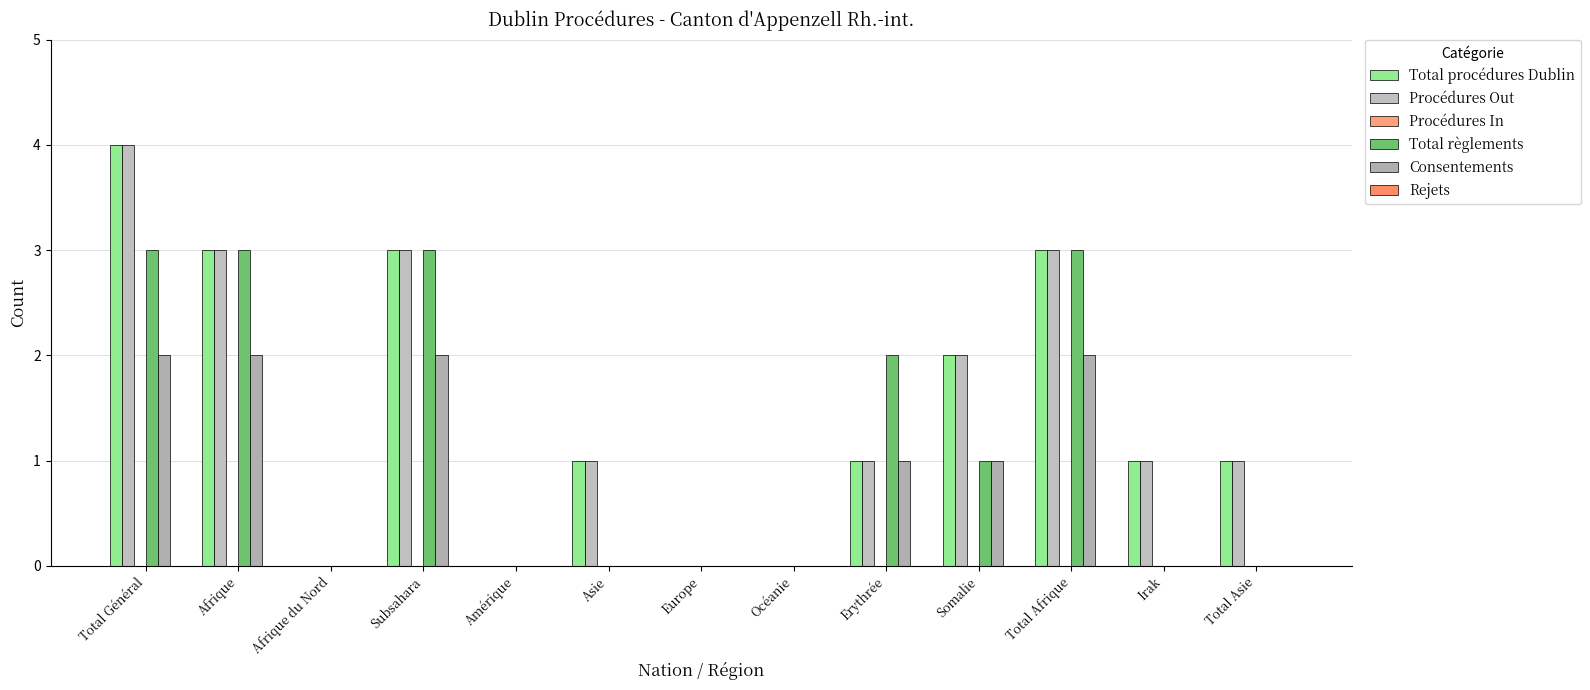

How many series are shown in this chart?

4